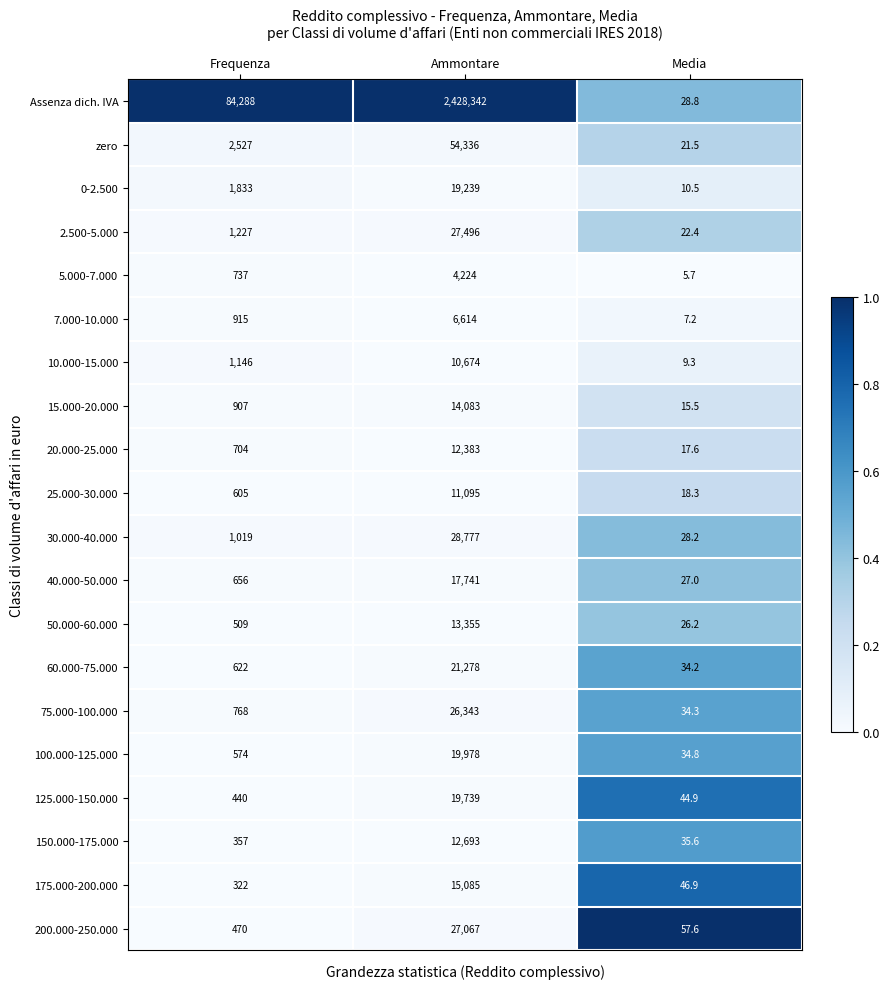

How many categories are shown in the chart?

3